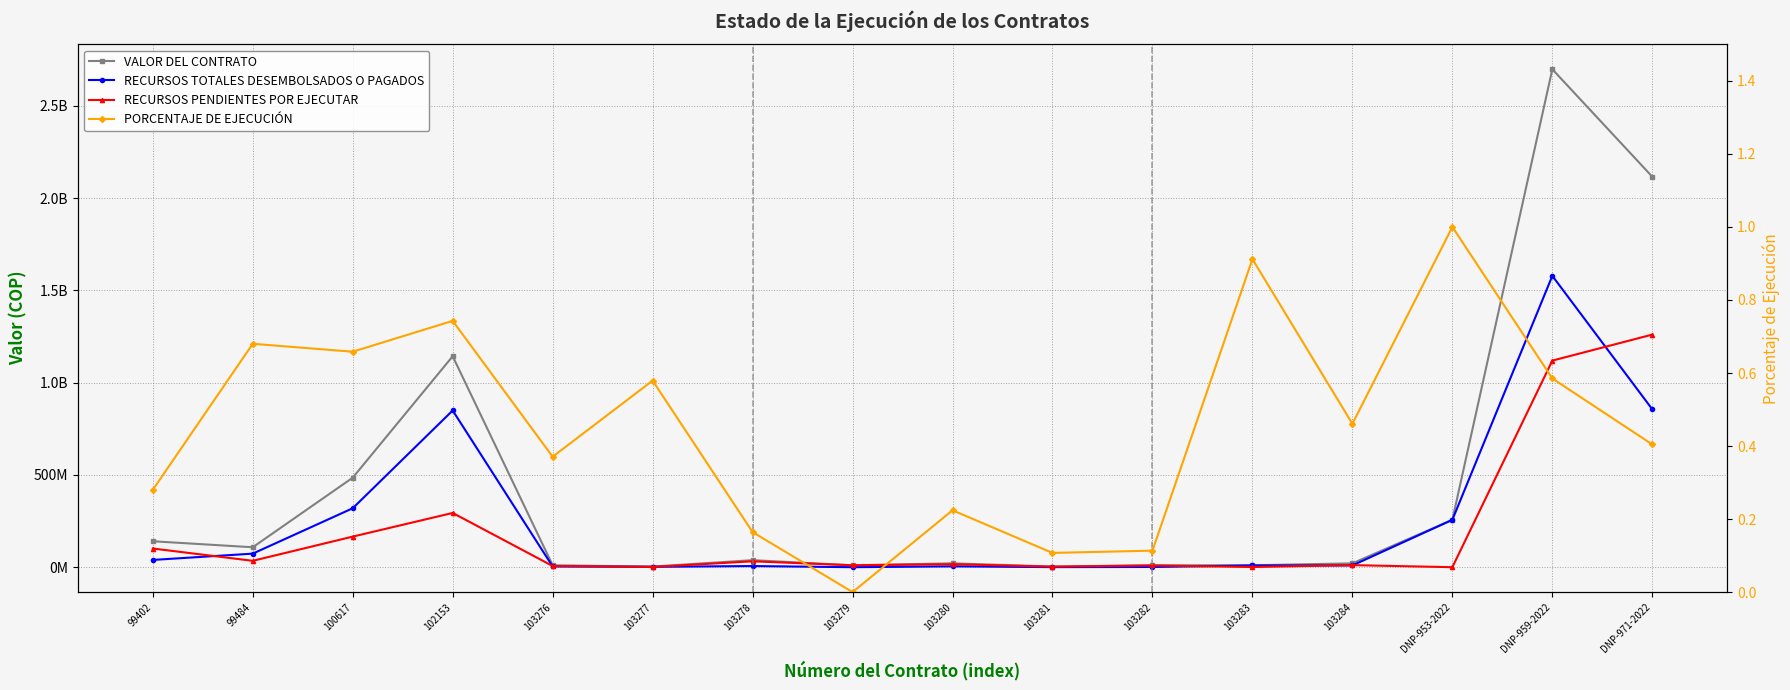

At which category is the sum across all series the highest?

DNP-959-2022